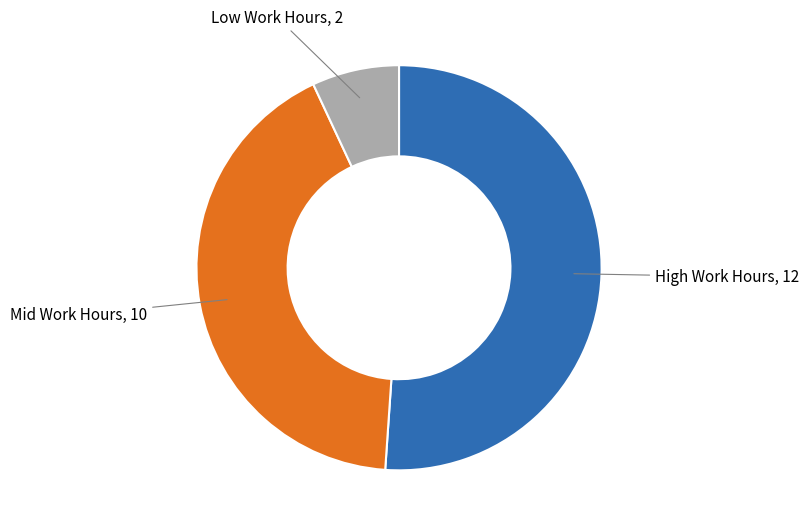

Is there a majority slice in this chart?

Yes